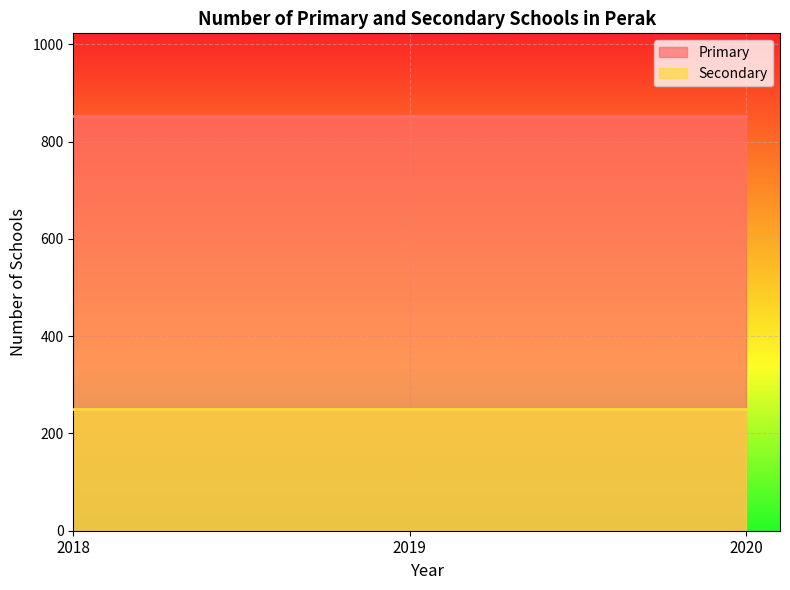

Reading right to left, extract all data points from this chart.

Primary: 852	852	852
Secondary: 250	250	250